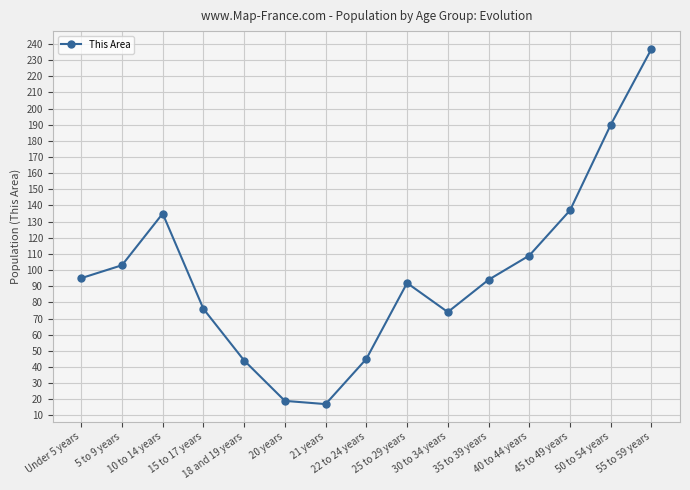

Is it true that the value at 35 to 39 years is 123?

False